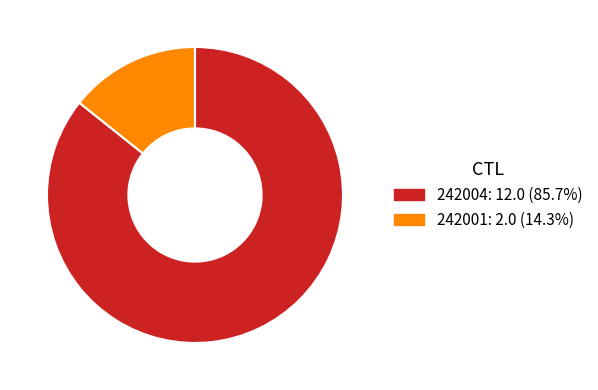

What is the majority slice?

242004